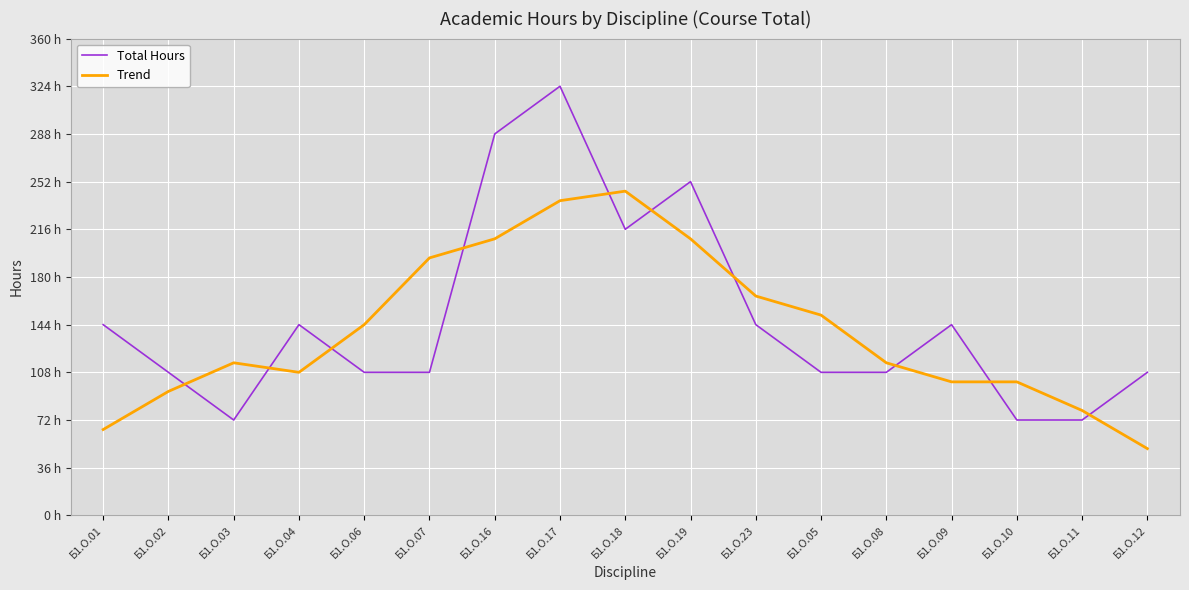

Which series has the largest range (max minus min)?

Total Hours